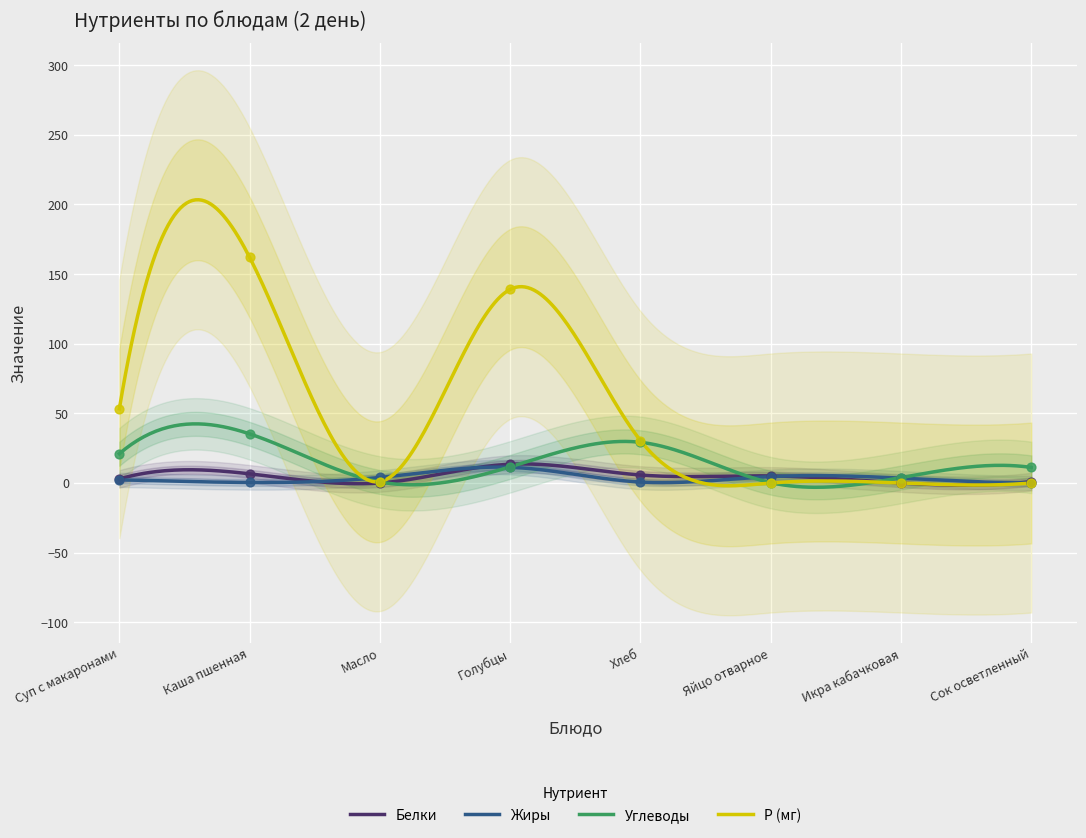

Which series reaches the maximum Y coordinate?

Р (мг)